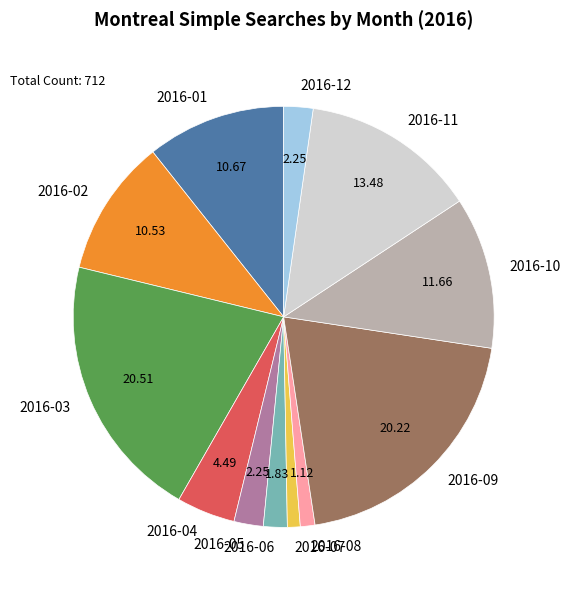

Do 2016-06 and 2016-12 together represent more than half of the pie?

No